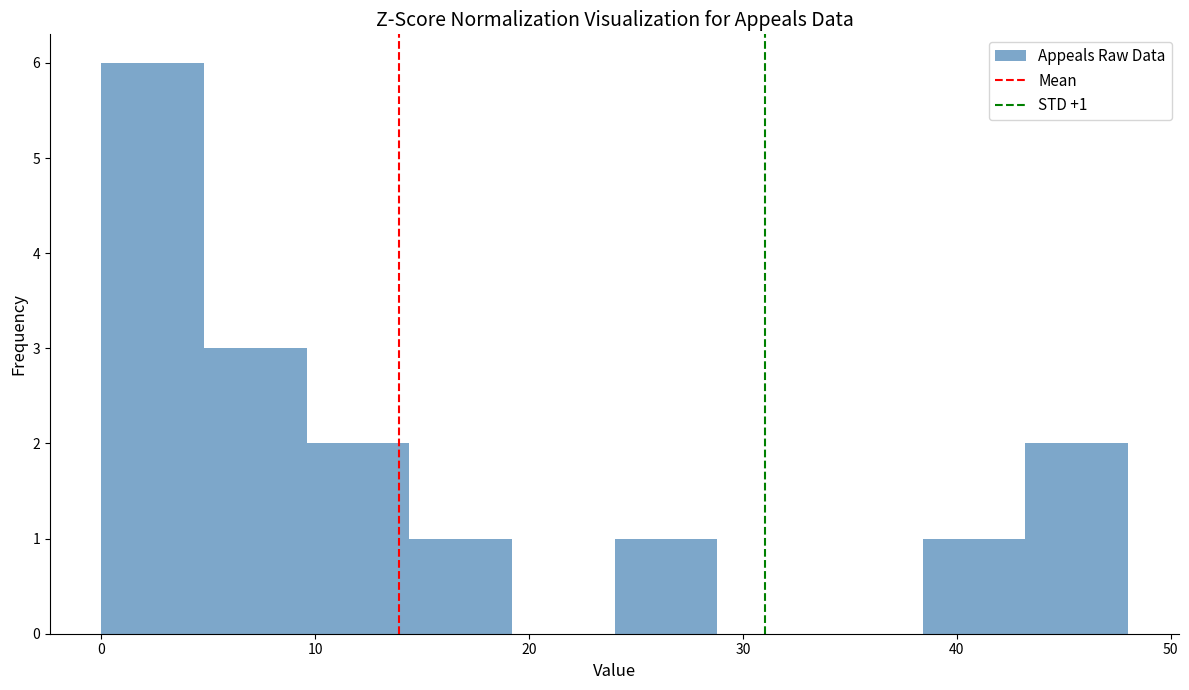

Which range on the x-axis has the tallest bar?

0.0 to 4.8